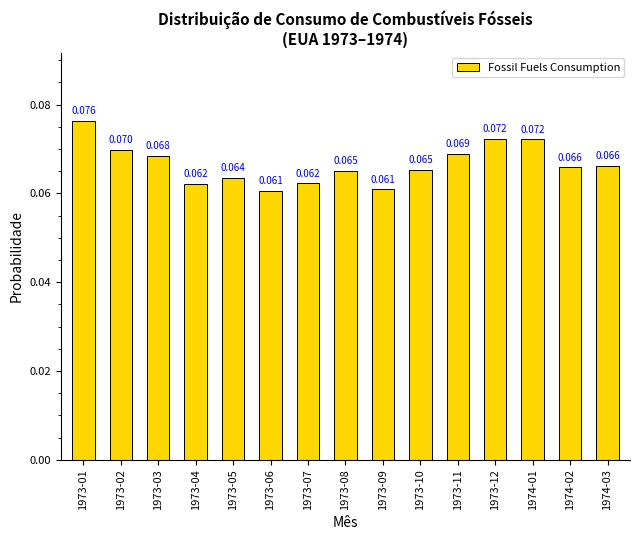

Which category has the highest value across all series?

1973-01